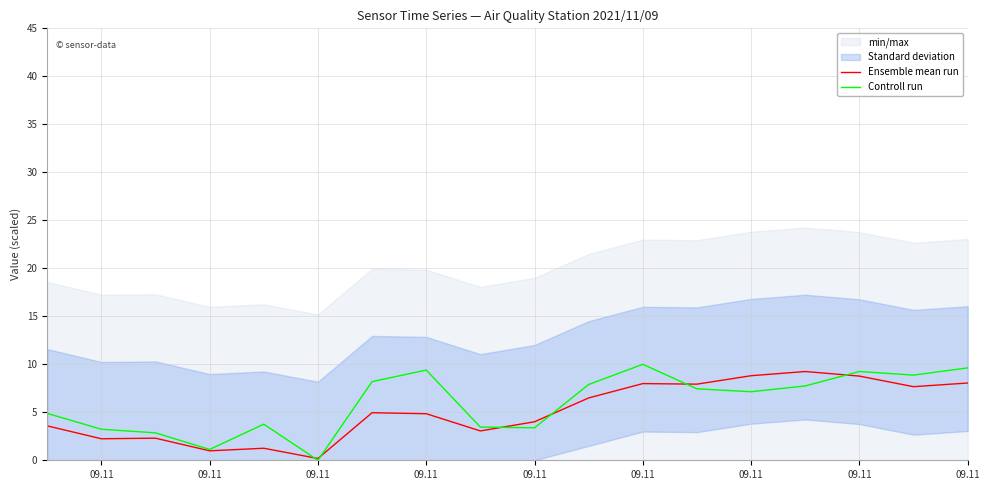

At which label is Ensemble mean run closest to 4?

09.11